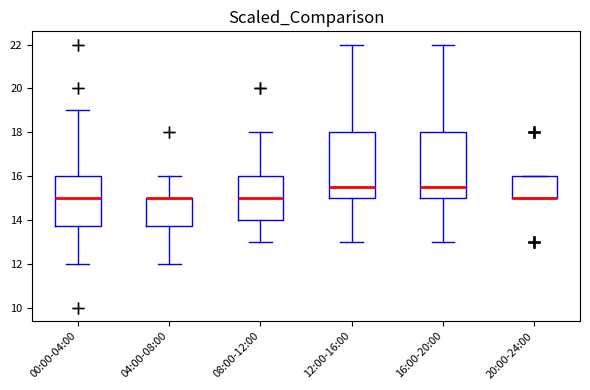

Where is the upper edge of the box for 12:00-16:00 on the y-axis? The values are not printed on the chart, so give them approximately, as read against the axis.

18.0